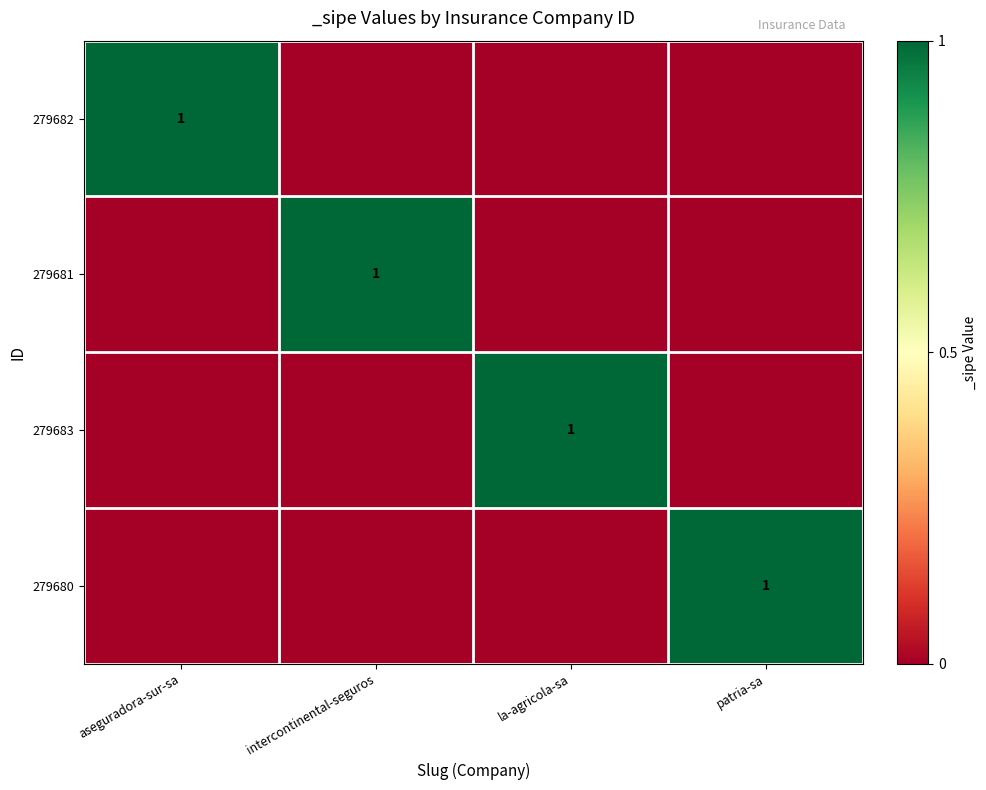

The value of 279682 at aseguradora-sur-sa is 2. True or false?

False